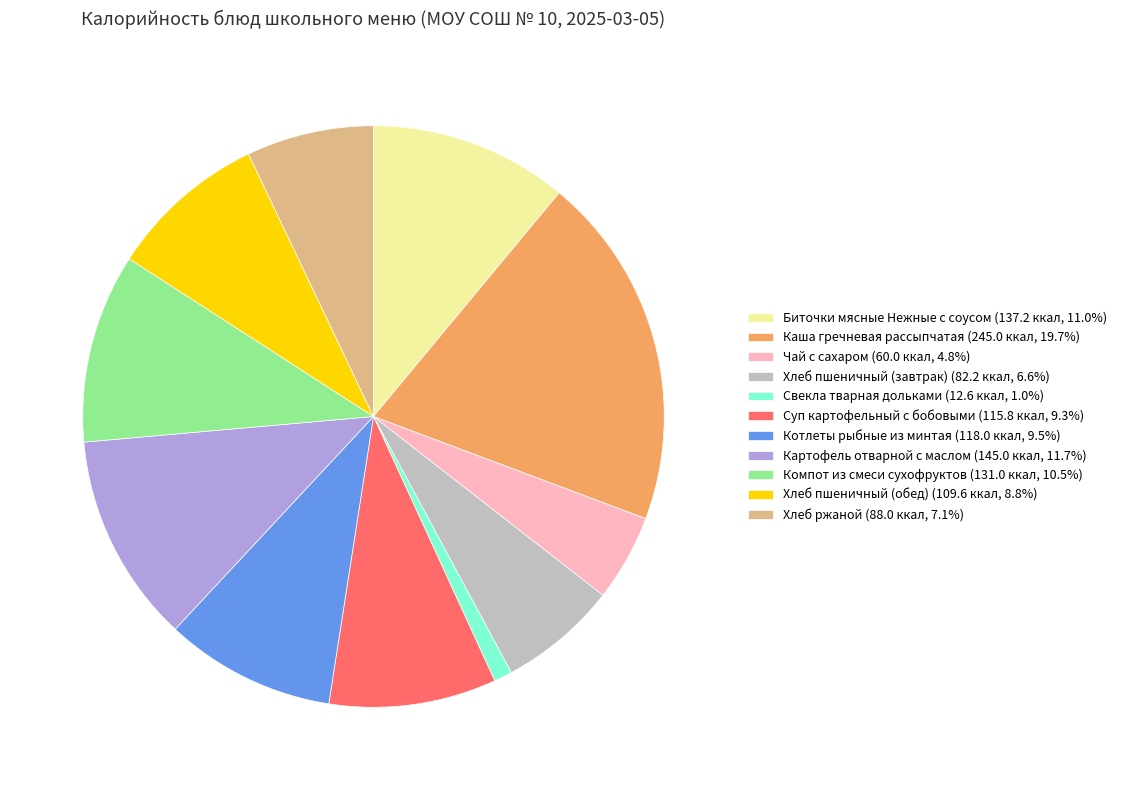

Approximately how many times larger is the value at Суп картофельный с бобовыми (115.8 ккал, 9.3%) compared to Чай с сахаром (60.0 ккал, 4.8%)?

1.9